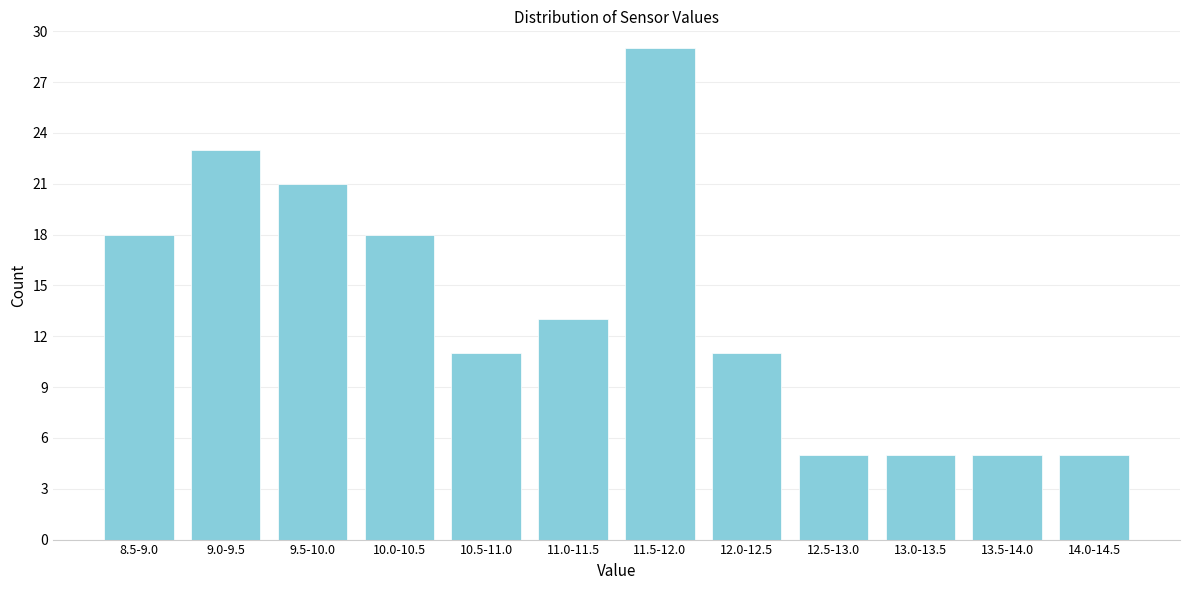

Reading right to left, what are all the values shown in this chart?

5	5	5	5	11	29	13	11	18	21	23	18